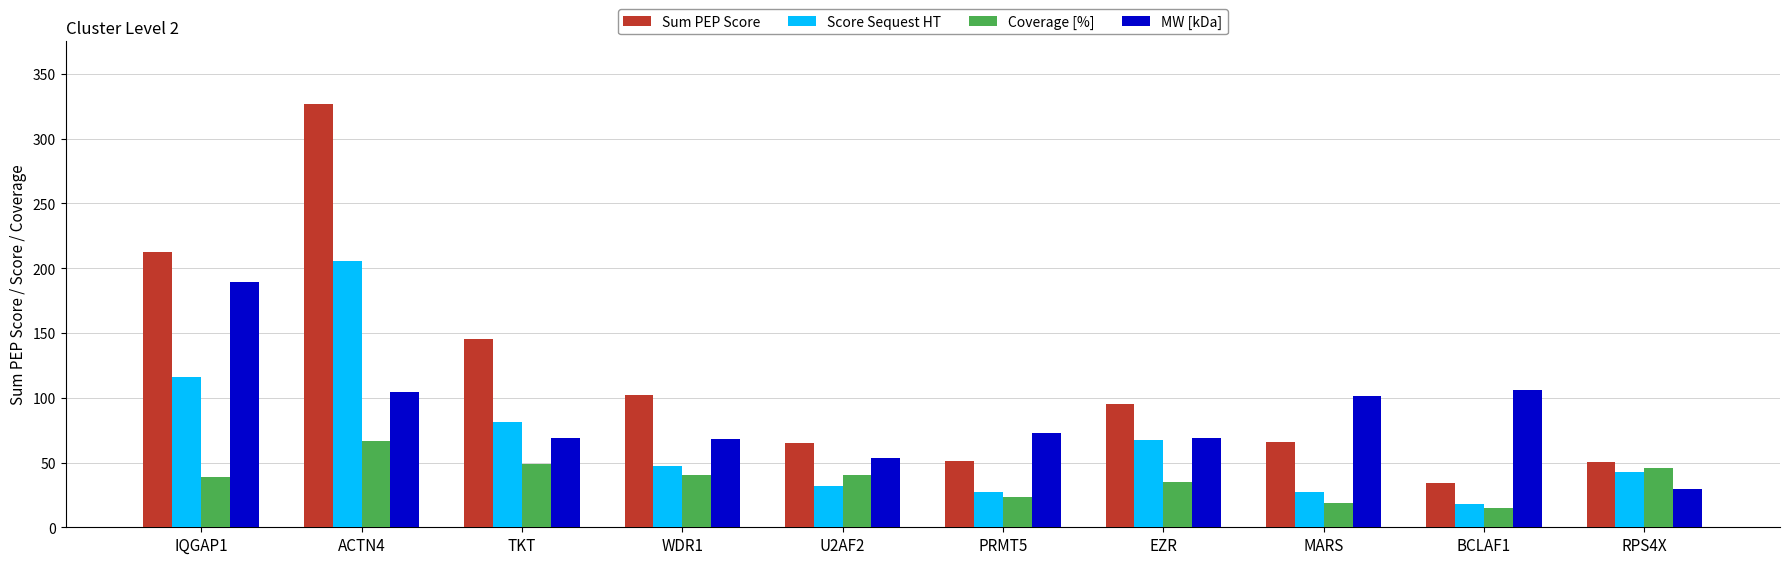

What is the value of the Sum PEP Score bar at the 7th from the left?

95.5